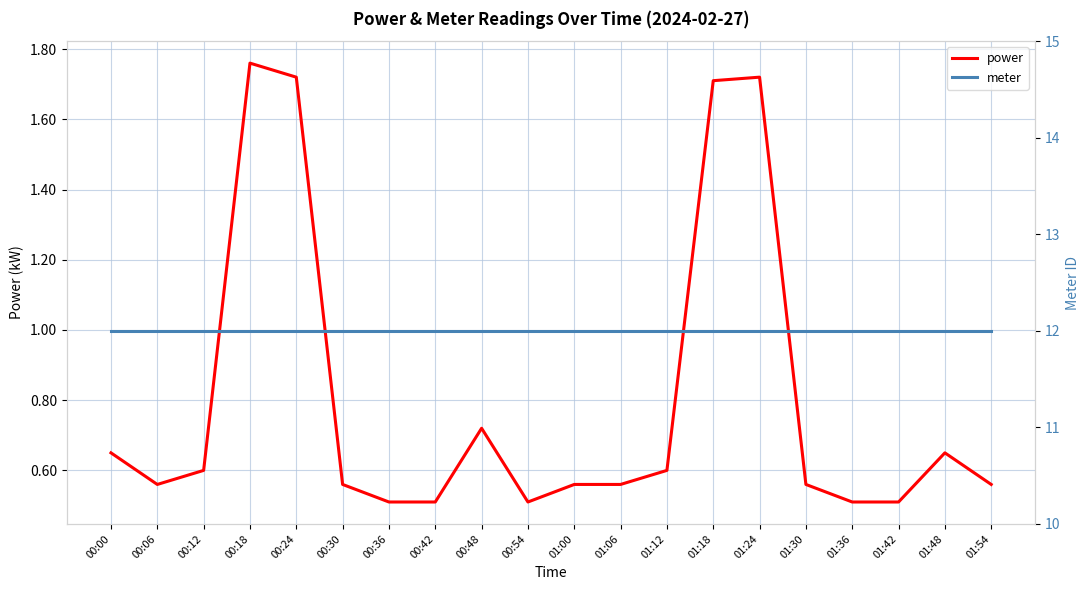

Read the power value at 00:12.

0.6